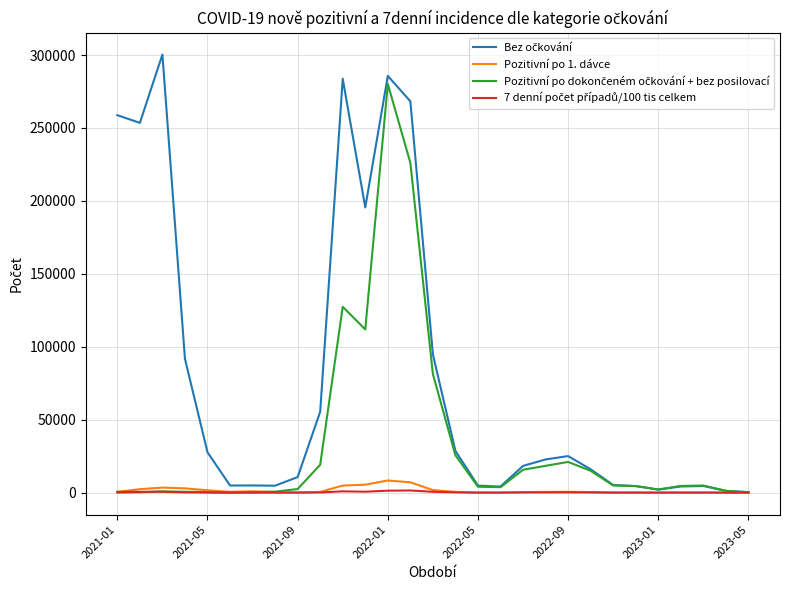

What is the maximum value for Pozitivní po 1. dávce?

8345.0